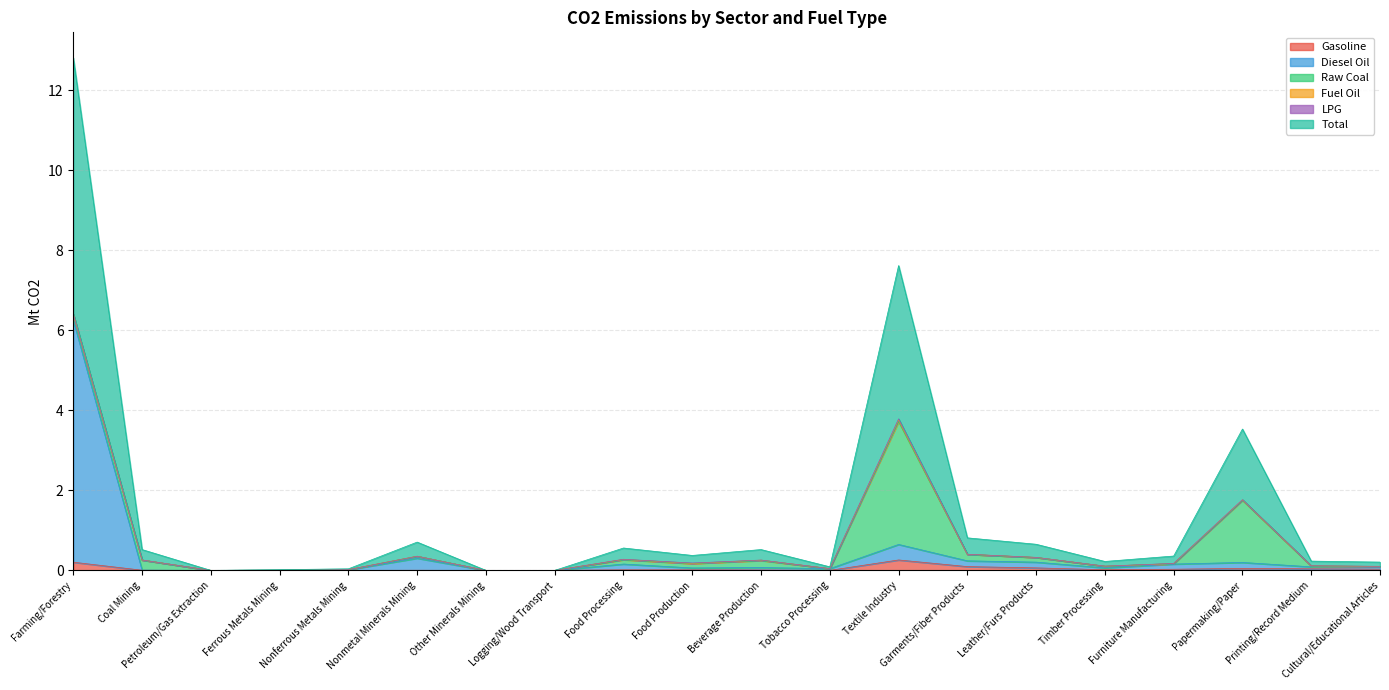

What is the approximate value of Total at Furniture Manufacturing?

0.4